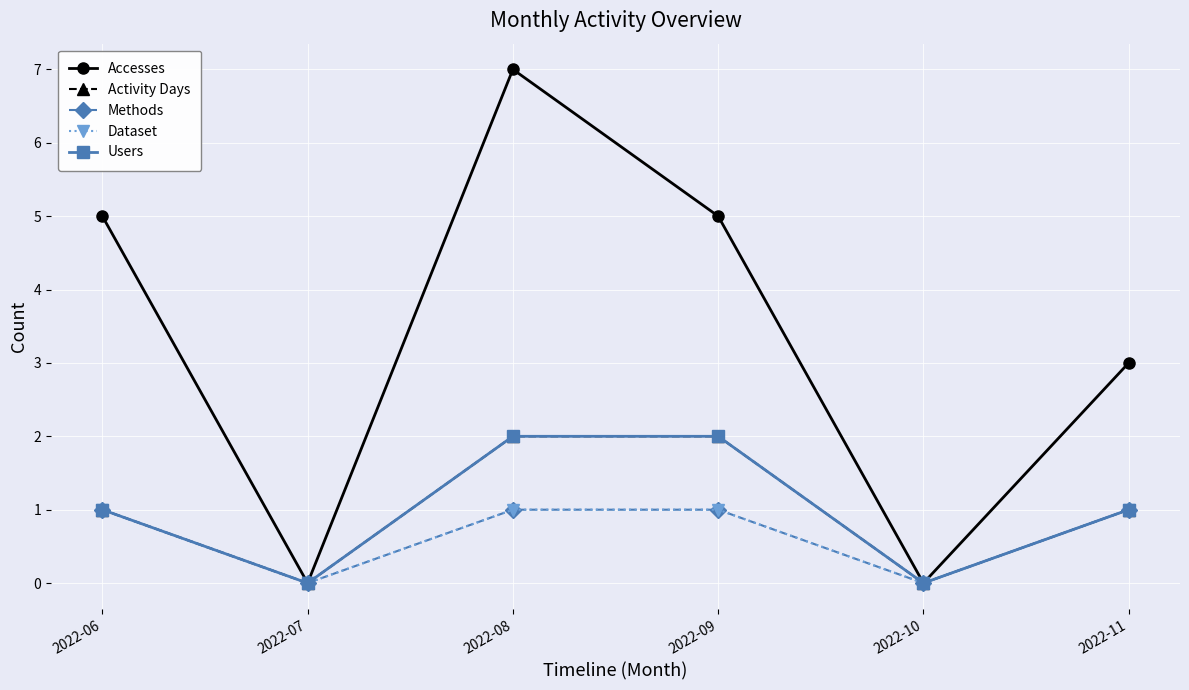

What is the difference between the Activity Days values at 2022-11 and 2022-09?

1